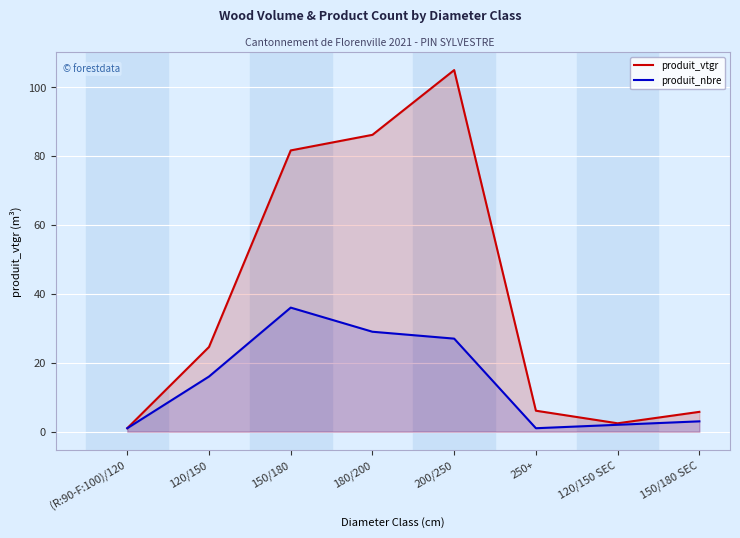

Where is the first local maximum for produit_vtgr?

200/250